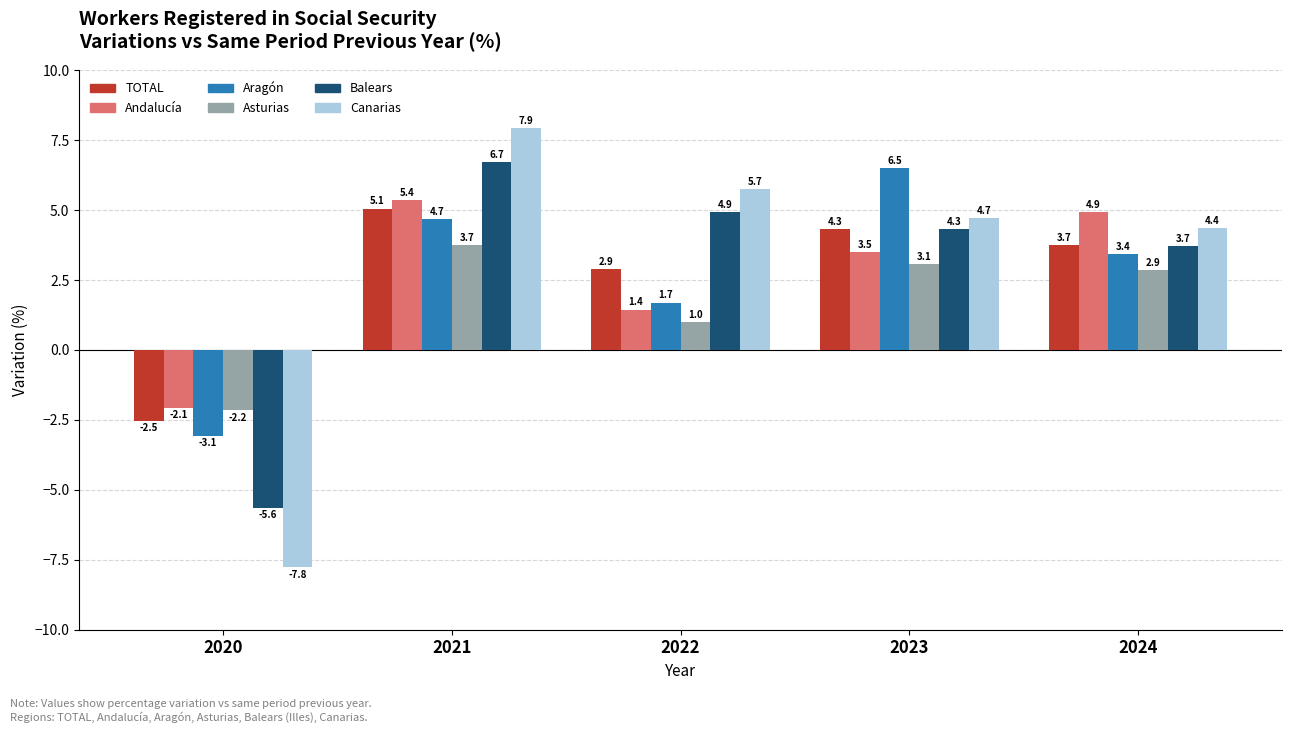

Which series has the largest total across all categories?

Canarias